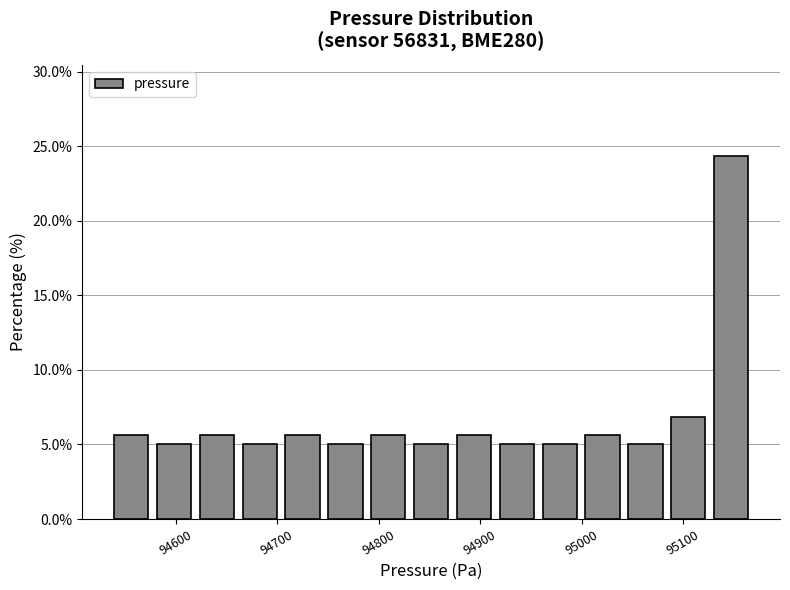

Which range on the x-axis has the tallest bar?

95130 to 95170